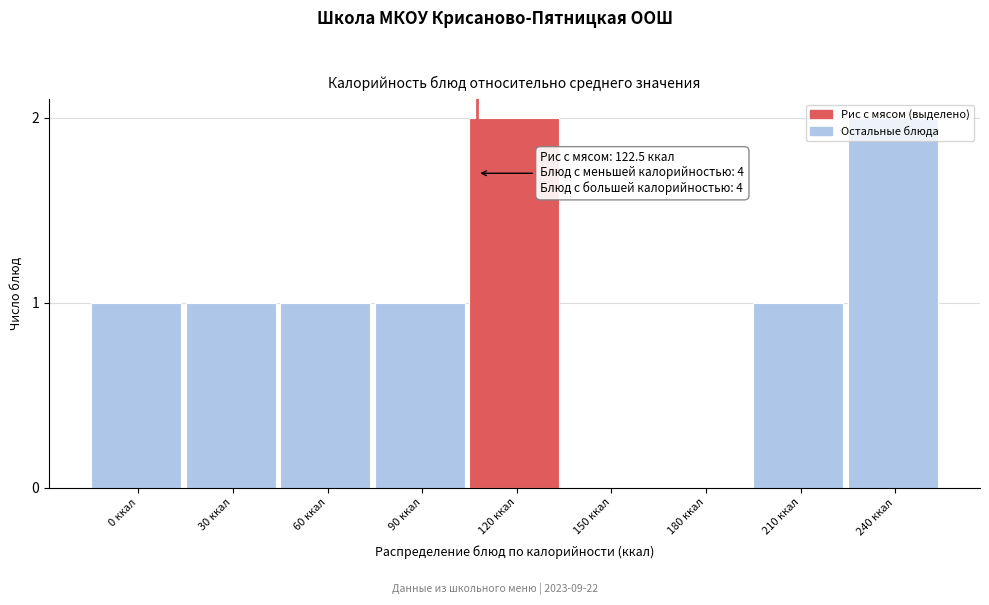

The chart shows a value of 3 at 240 ккал. True or false?

False